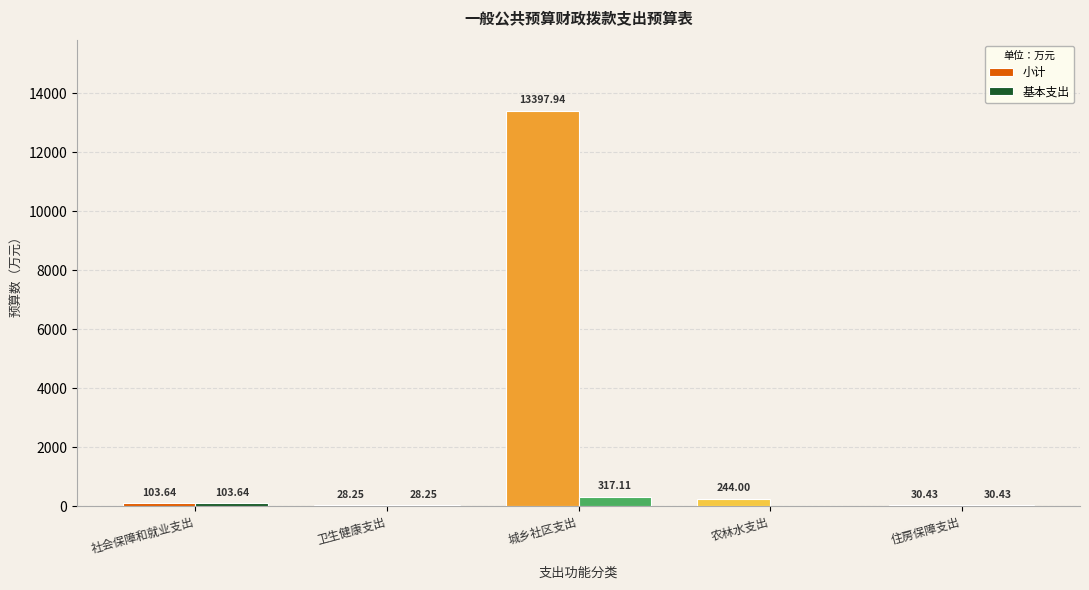

Where does the 小计 series first go above 103?

社会保障和就业支出